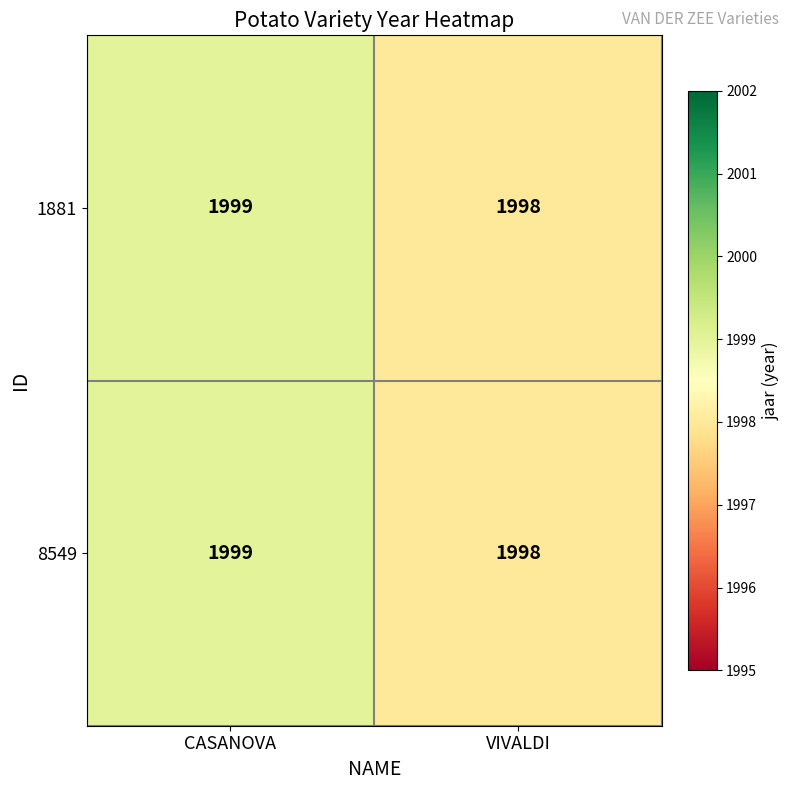

Rank the categories by 1881 value from lowest to highest.

VIVALDI, CASANOVA